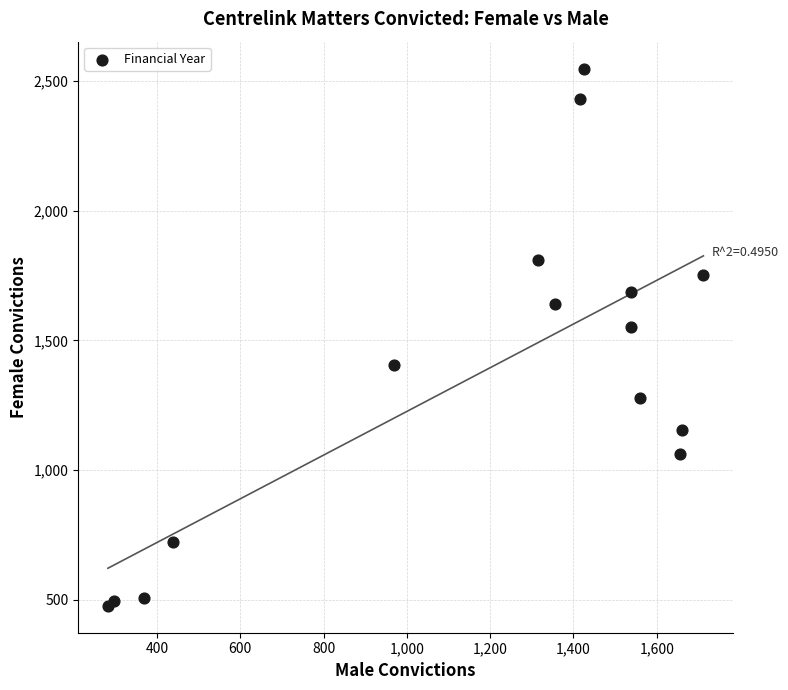

What Y value in the scatter plot is closest to 1512?

1550